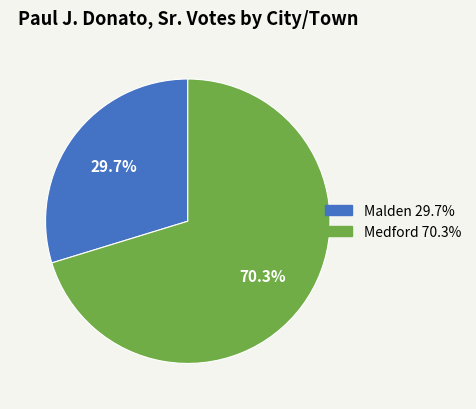

Count the number of slices in the pie.

2